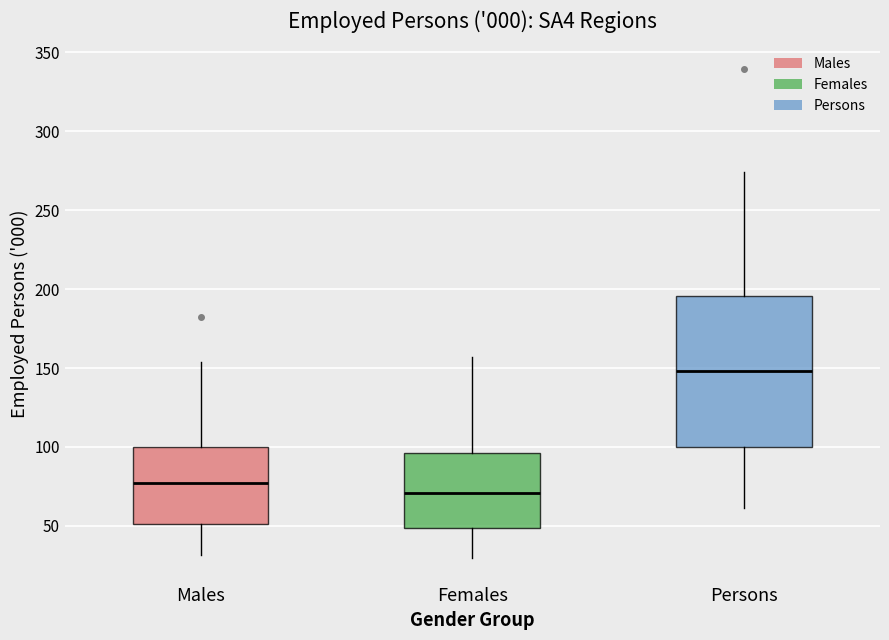

Reading left to right, transcribe this box plot: for each box, give where its median line is, the range the box spans, and where its two whiskers end, as read against the y-axis. The values are not printed on the chart, so give them approximately, as read against the axis.

Males: median 75, box 50 to 100, whiskers 30 to 155
Females: median 70, box 50 to 95, whiskers 30 to 155
Persons: median 150, box 100 to 195, whiskers 60 to 275